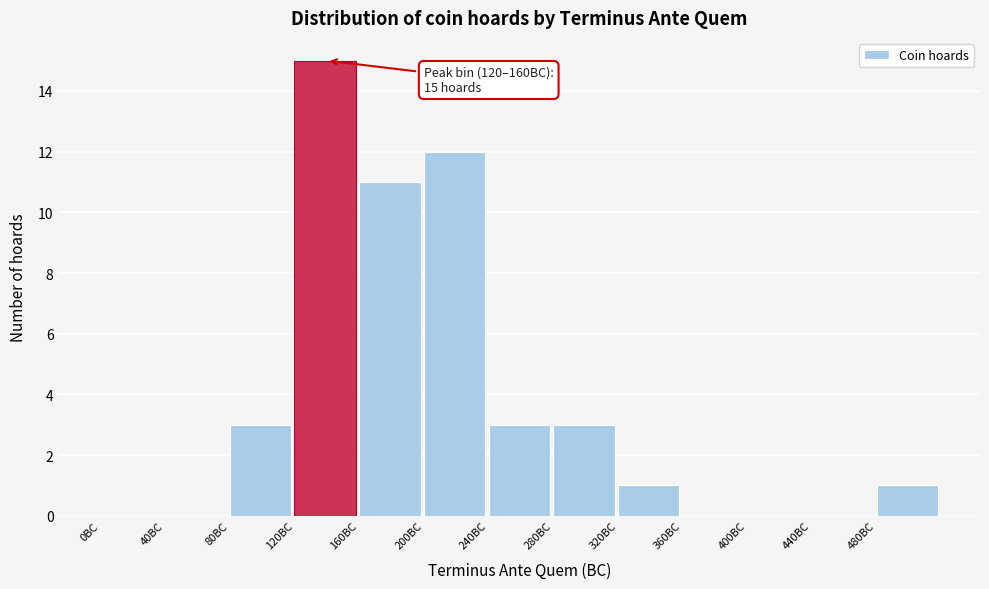

Which range on the x-axis has the tallest bar?

120 to 160